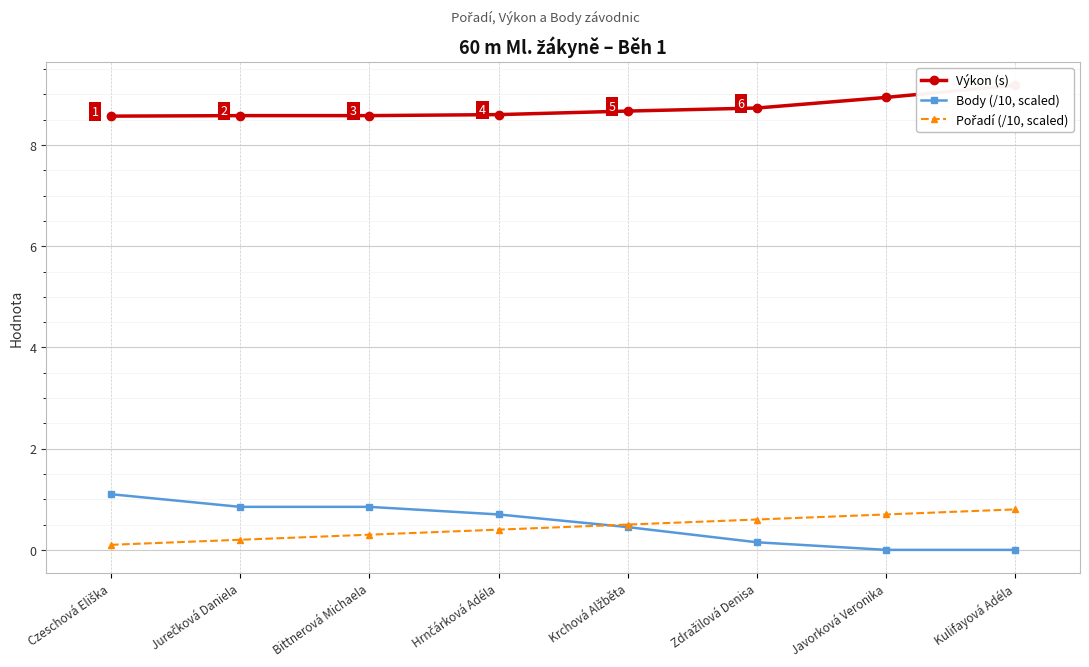

Is it true that Výkon (s) equals 8.6 at Czeschová Eliška?

True